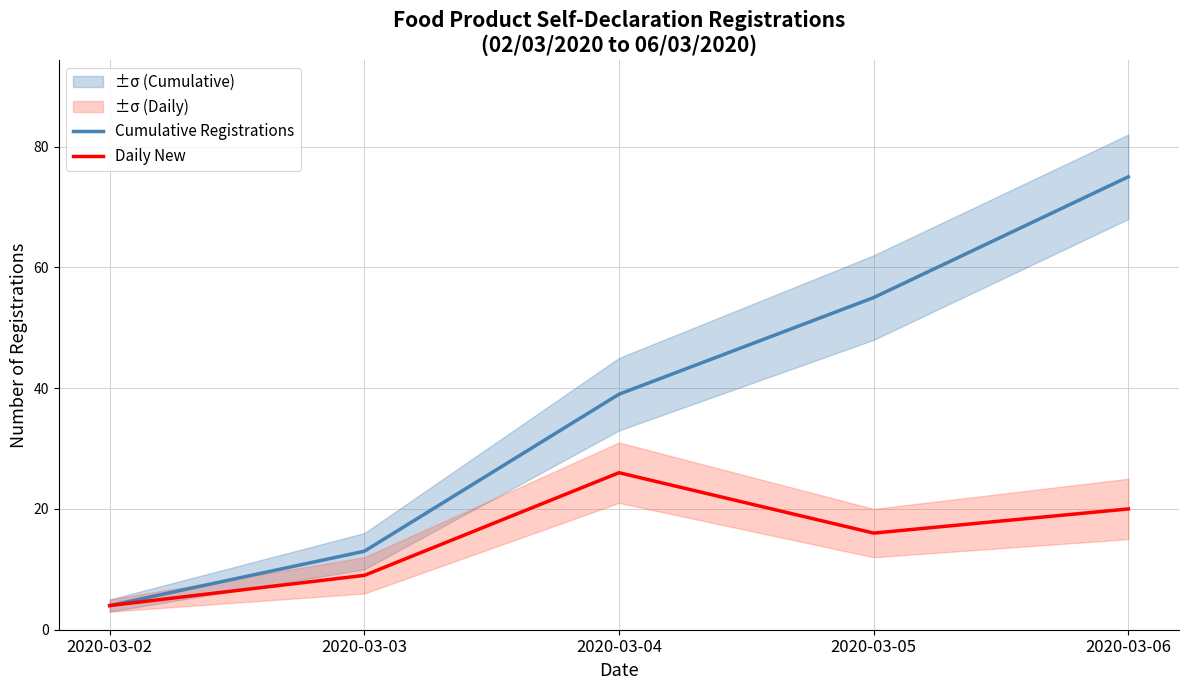

True or false: Daily New and Cumulative Registrations intersect in this chart.

False